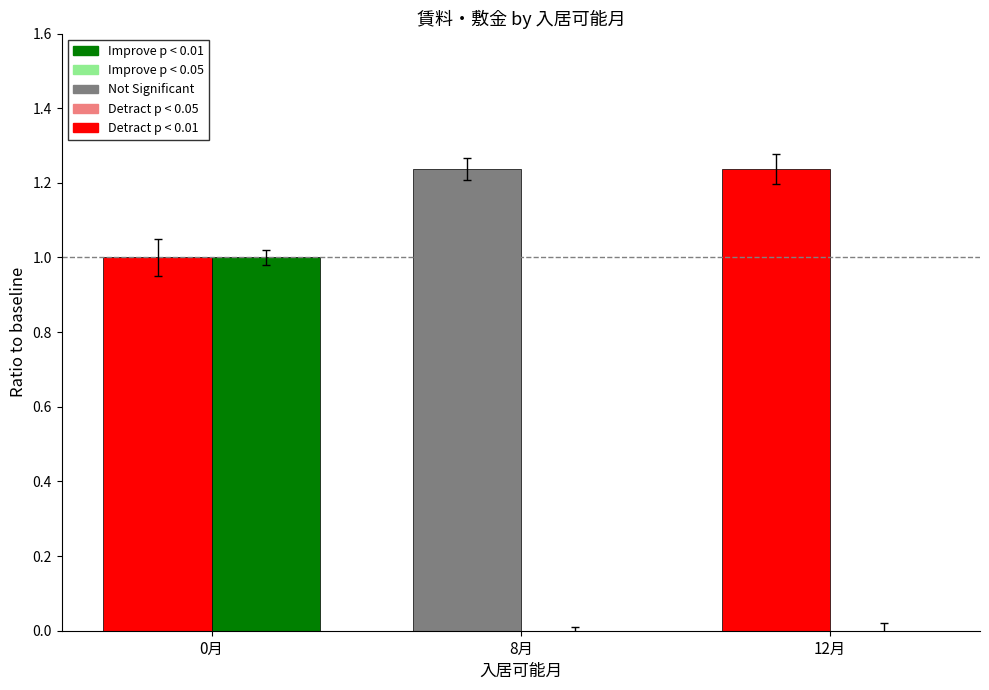

What is the total value across all series at 0月?

2.0